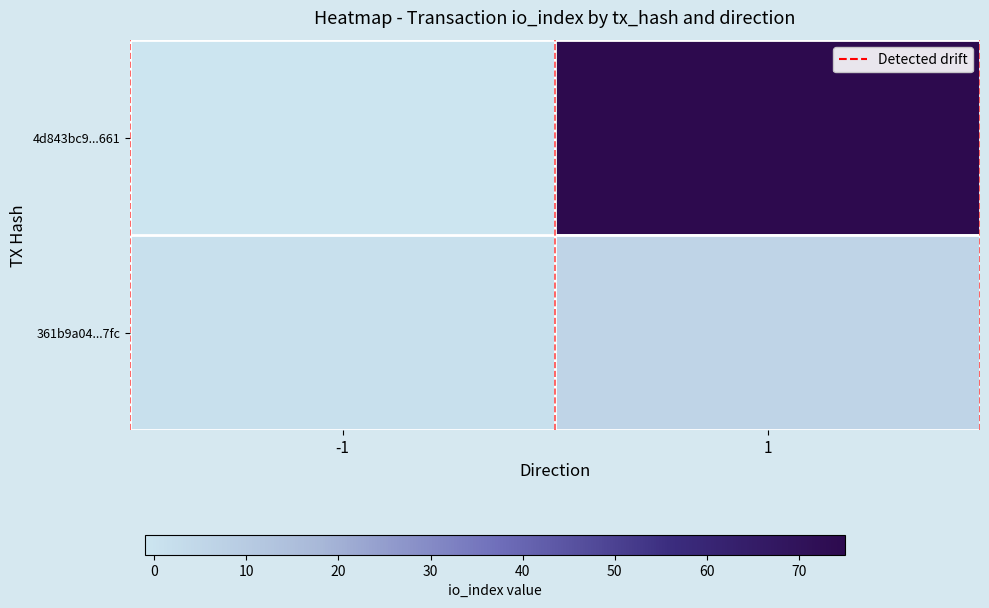

How many categories are shown in the chart?

2